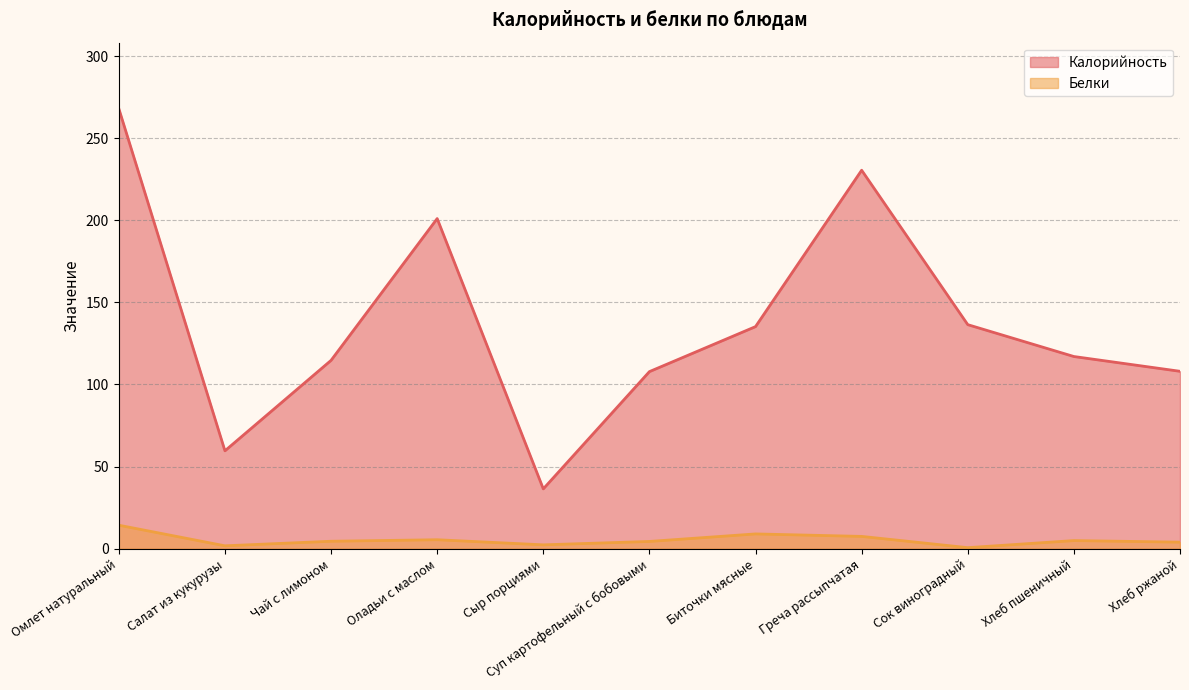

How many data points in Белки are above 4?

7